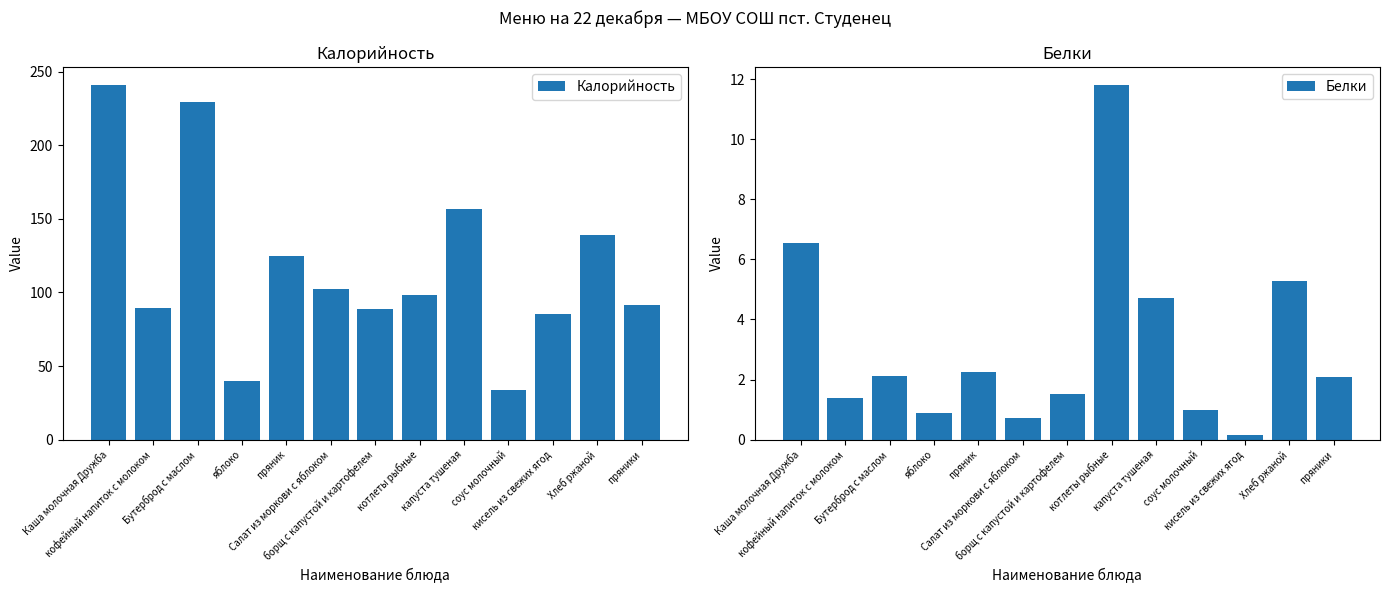

Where does the Белки series first go above 2?

Каша молочная Дружба